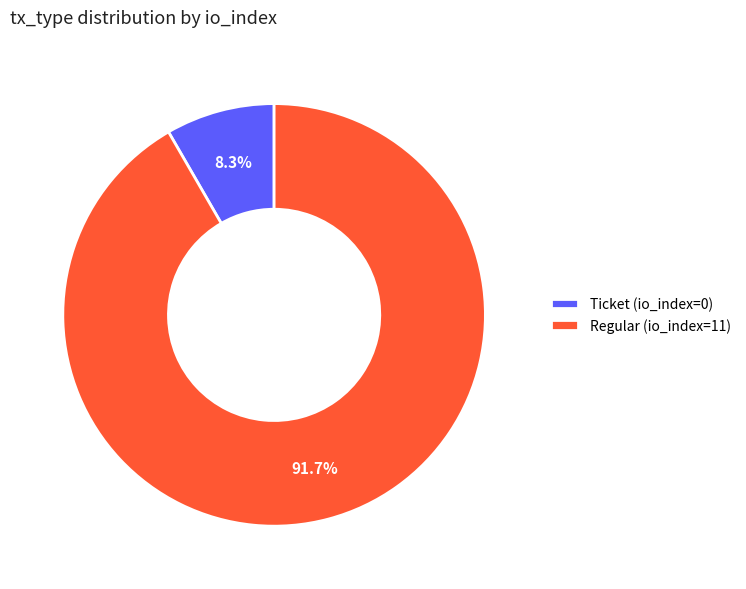

Is Ticket (io_index=0) the majority of the pie?

No